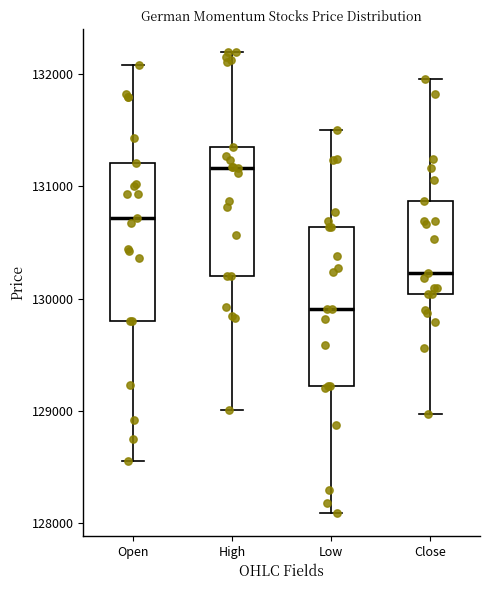

Where does the upper whisker of the box for Open end on the y-axis? The values are not printed on the chart, so give them approximately, as read against the axis.

132100